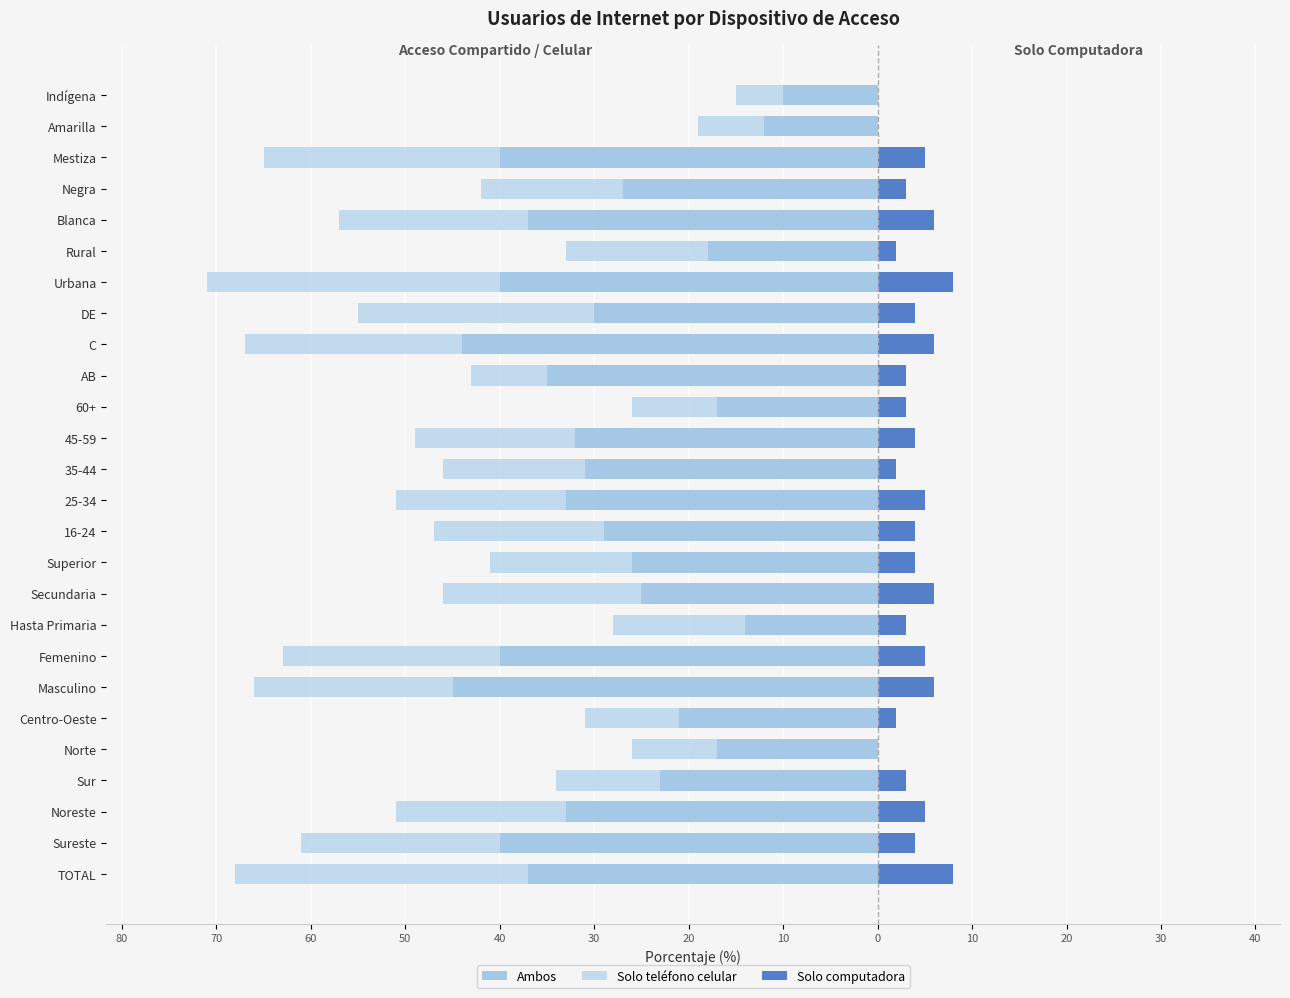

What is the difference between the highest and lowest values at Centro-Oeste?

23